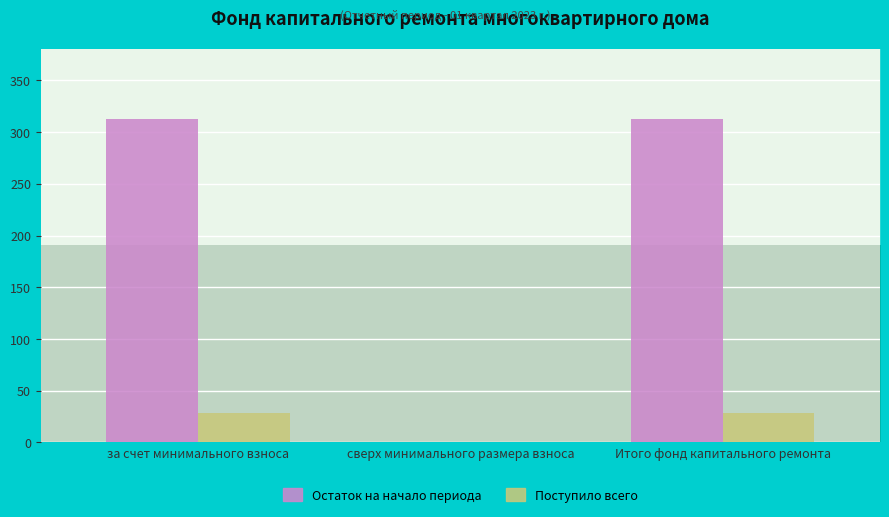

True or false: Остаток на начало периода has a value of -125.3 at сверх минимального размера взноса.

False